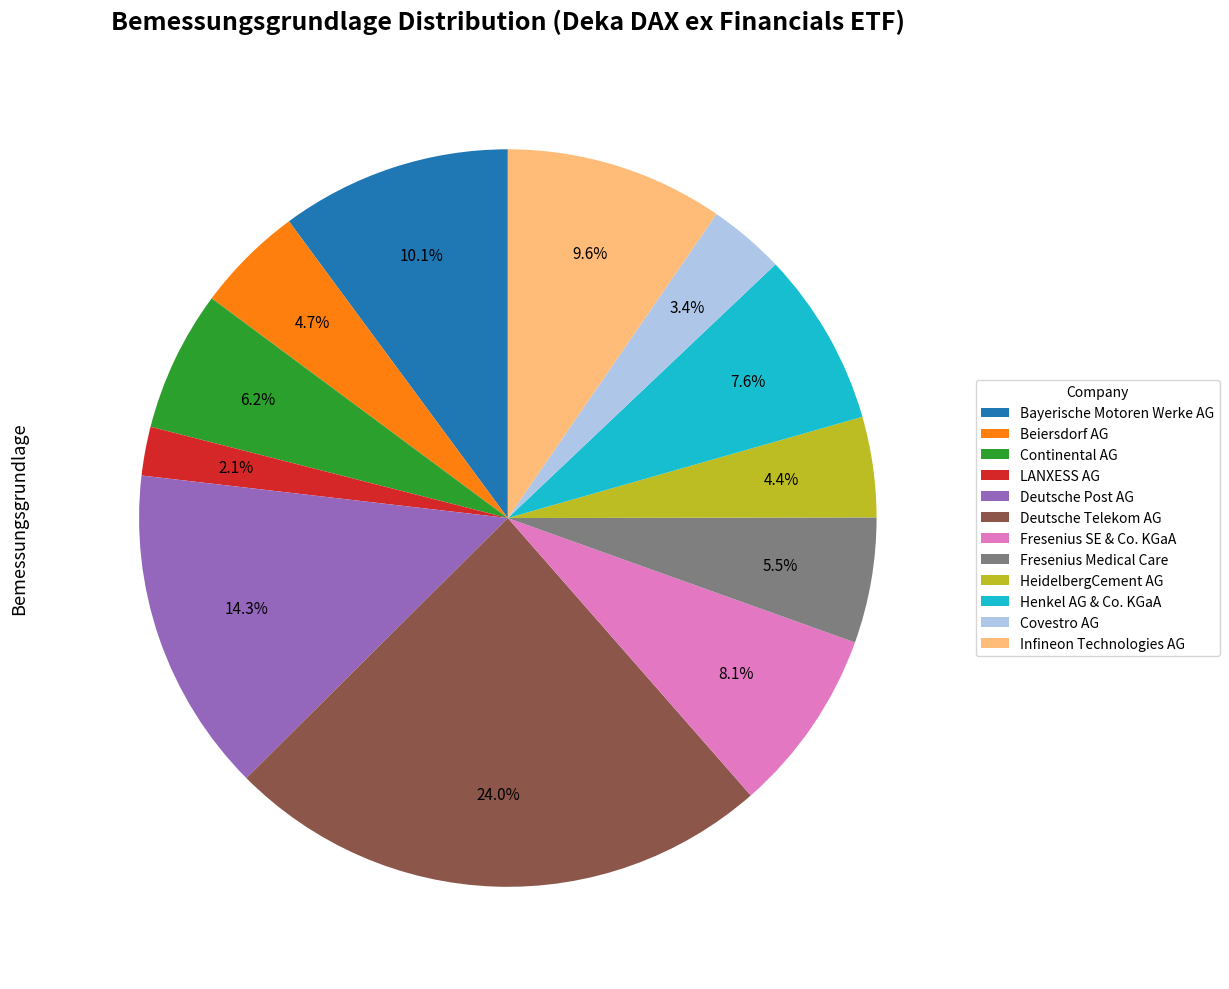

Which slice is the smallest?

LANXESS AG